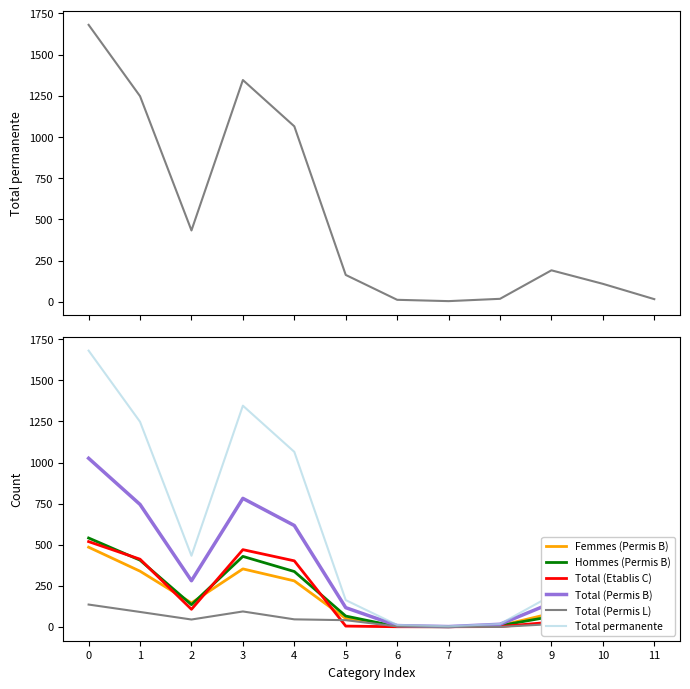

True or false: Total (Etablis C) and Total (Permis B) intersect in this chart.

False